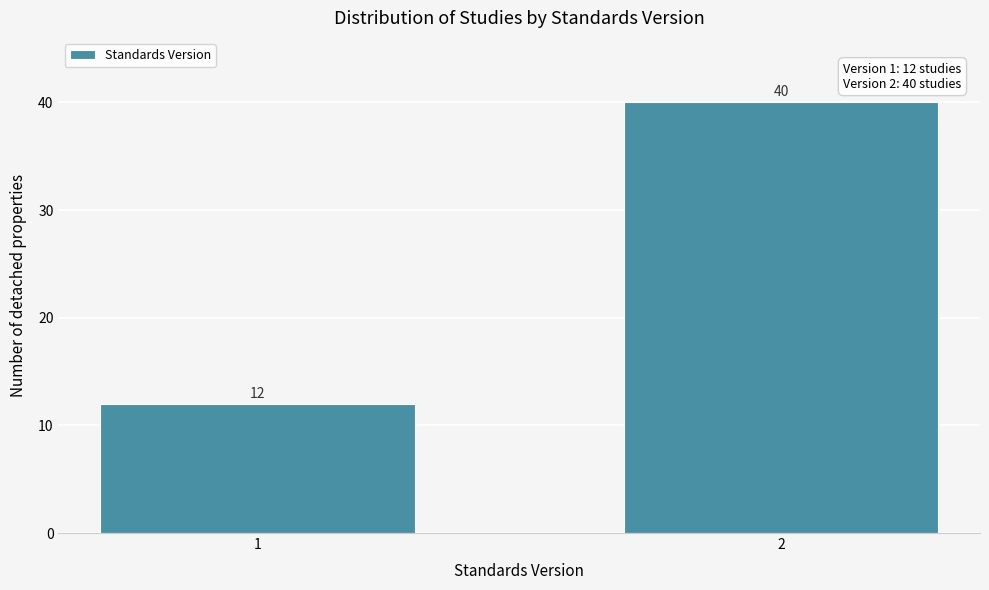

Reading left to right, extract all data points from this chart.

1=12	2=40